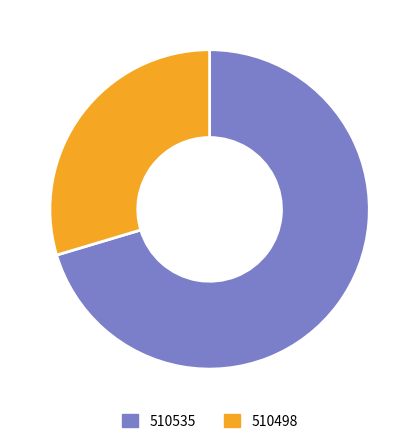

True or false: 510498 accounts for 30% of the total.

True